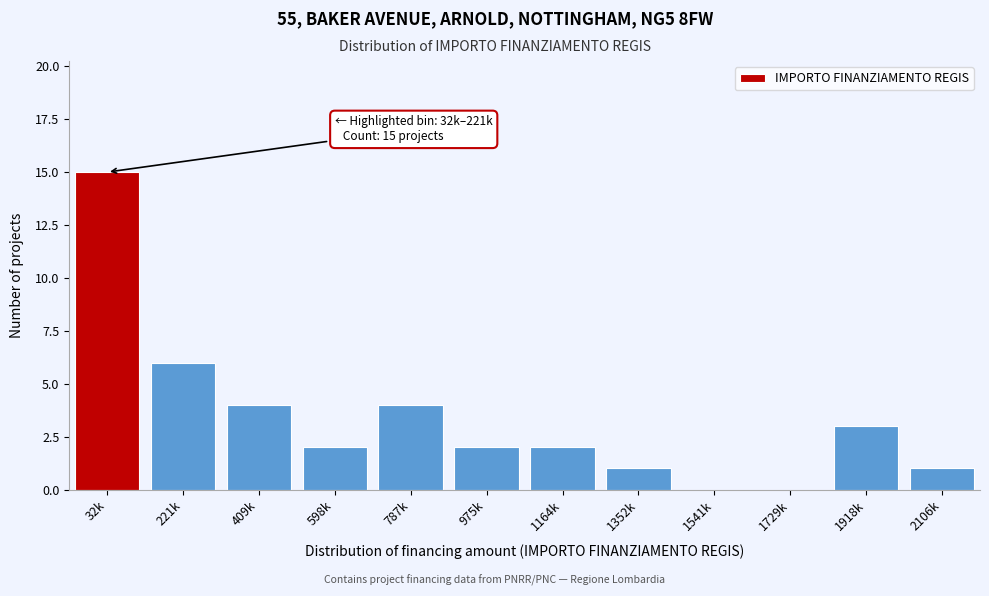

Reading left to right, extract all data points from this chart.

32k=15	221k=6	409k=4	598k=2	787k=4	975k=2	1164k=2	1352k=1	1541k=0	1729k=0	1918k=3	2106k=1